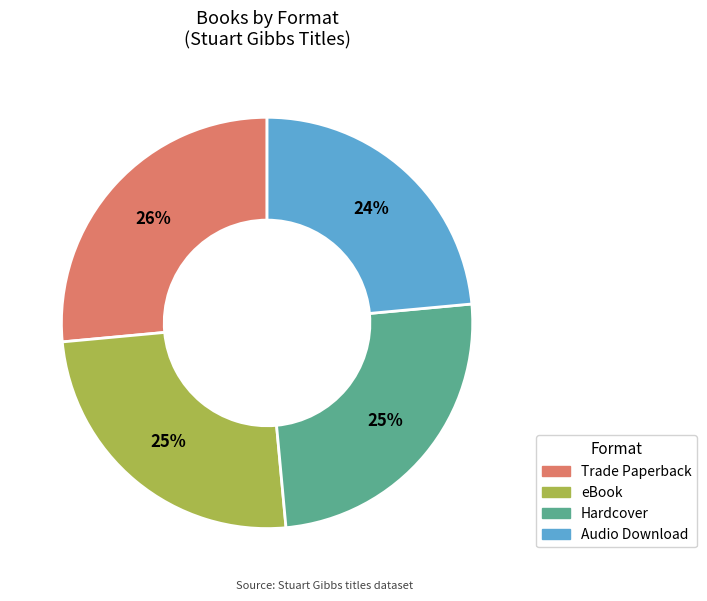

To the nearest percent, what is the average slice percentage?

25%